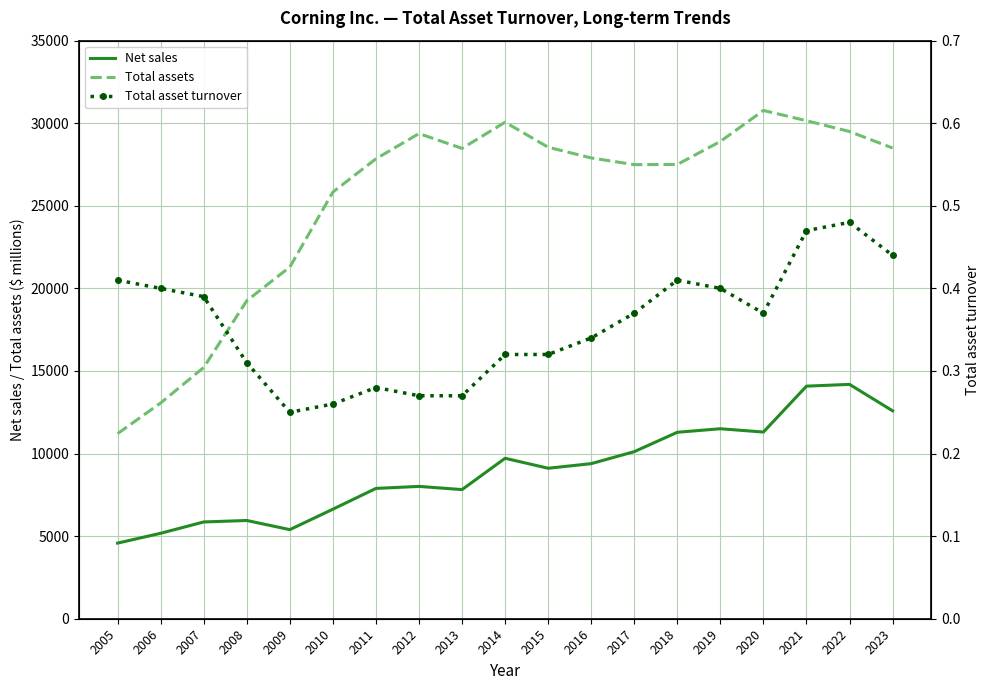

At which category does the chart reach its peak across all series?

2020